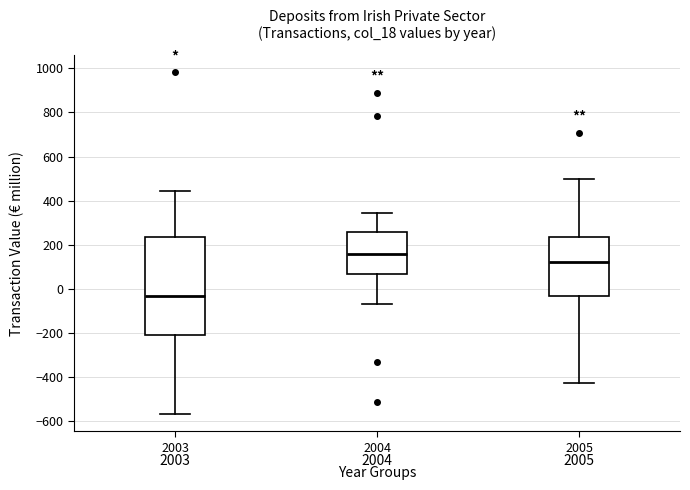

Where is the upper edge of the box at x = 2005 on the y-axis? The values are not printed on the chart, so give them approximately, as read against the axis.

240